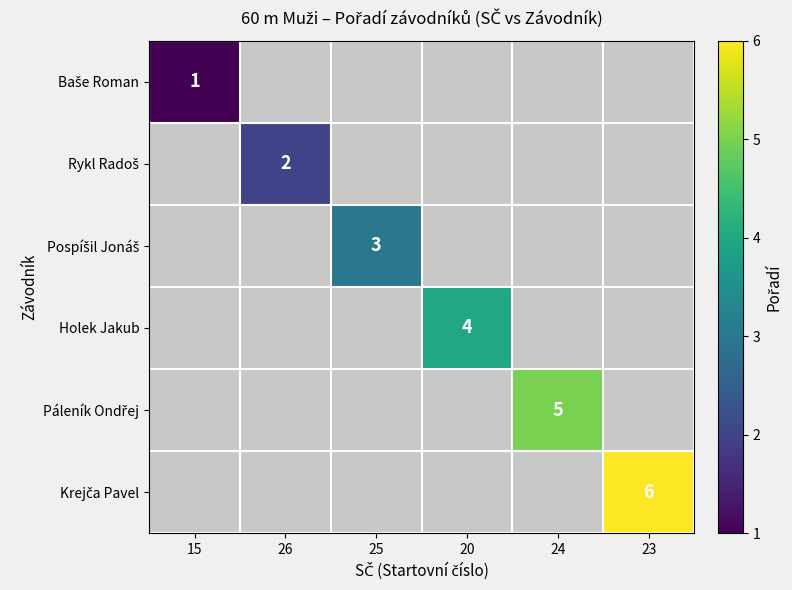

The Baše Roman series shows 1.0 at 15. True or false?

True